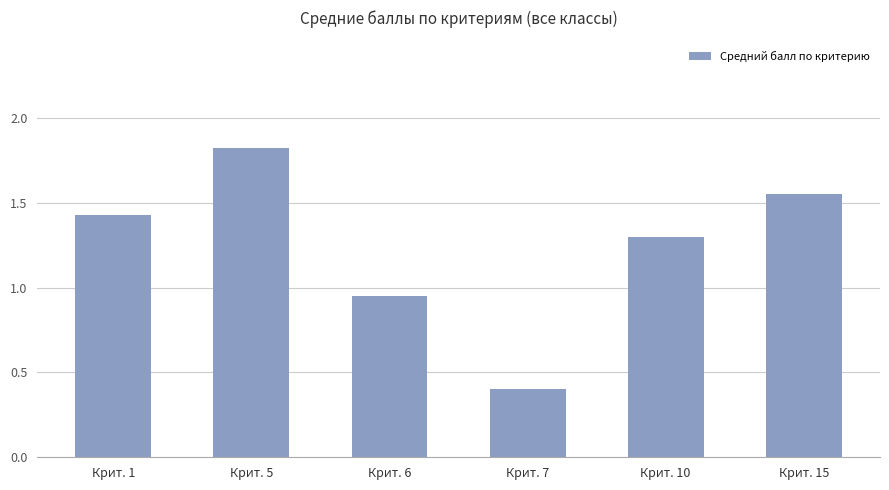

What is the greatest value displayed?

1.8